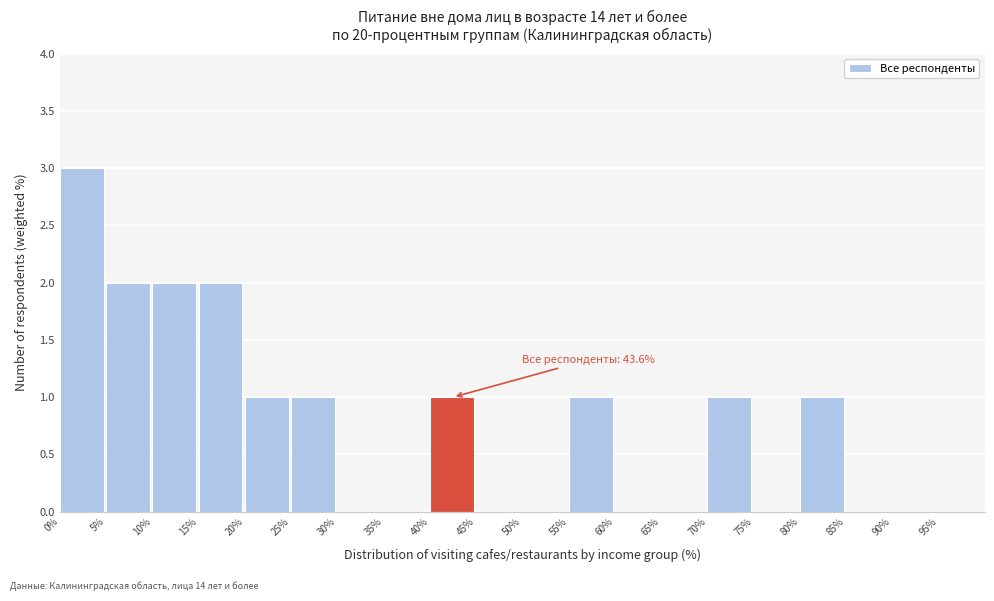

Which range on the x-axis has the tallest bar?

0 to 5